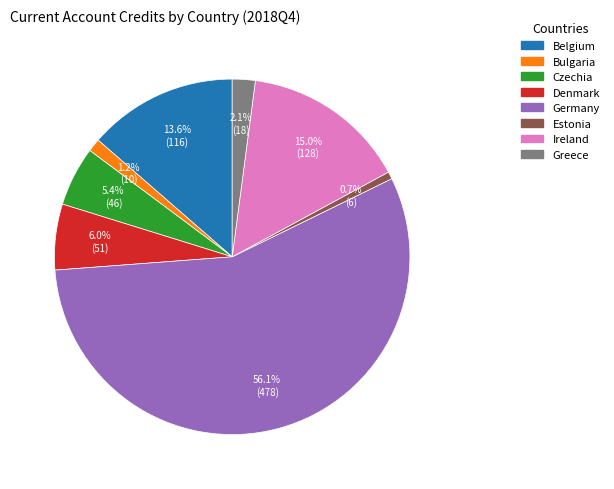

Is there any slice that represents more than half of the pie?

Yes